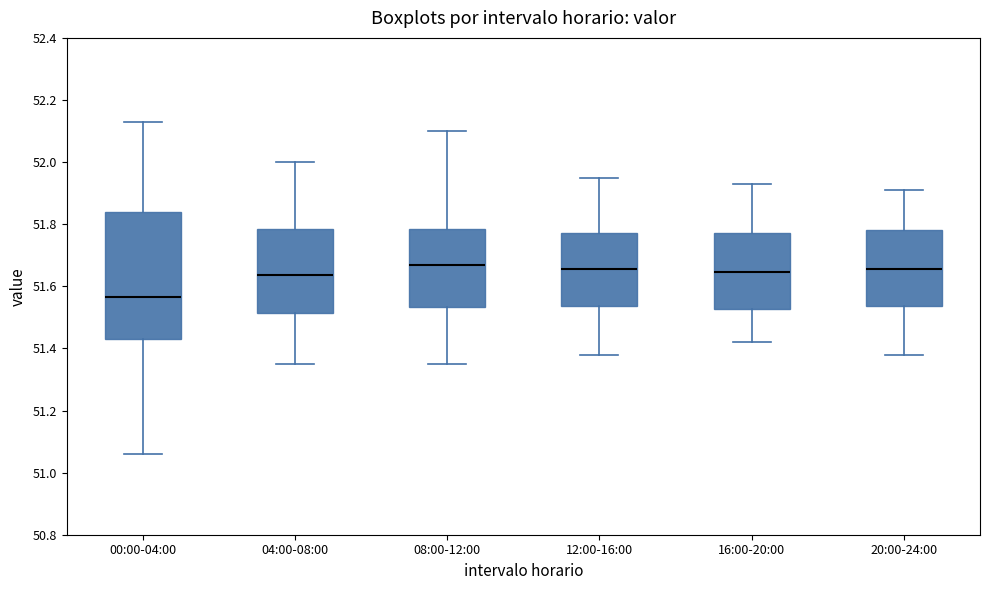

Where is the upper edge of the box for 04:00-08:00 on the y-axis? The values are not printed on the chart, so give them approximately, as read against the axis.

51.78